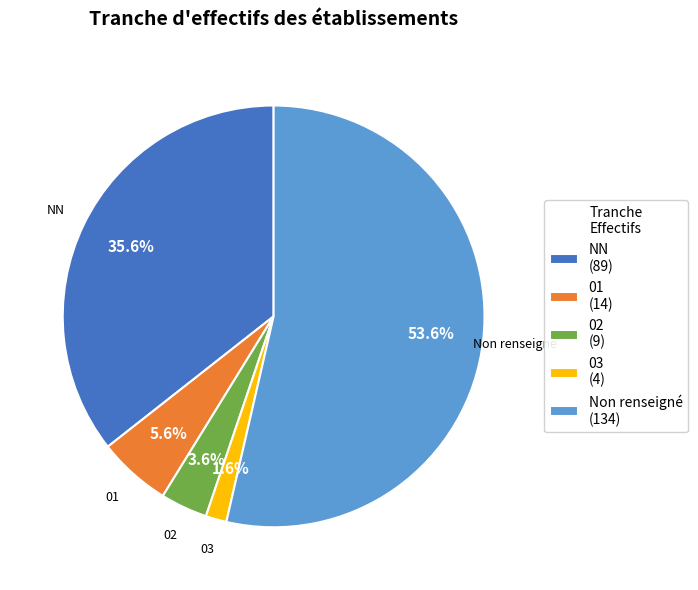

How many segments does this pie chart have?

5